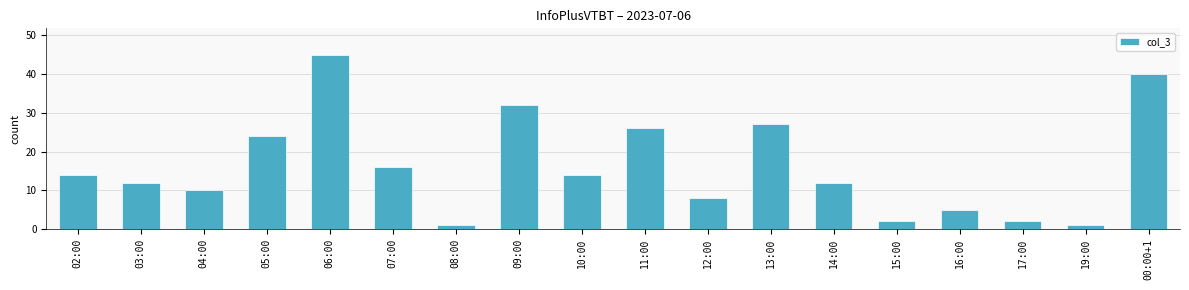

How many distinct data groups are displayed?

1